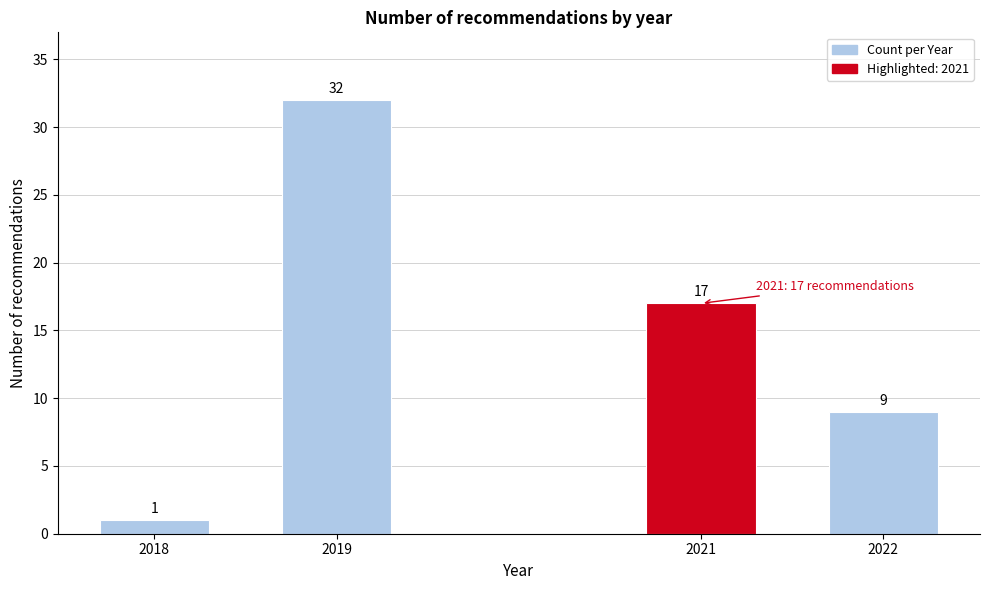

Reading right to left, what are all the values shown in this chart?

2022=9	2021=17	2019=32	2018=1